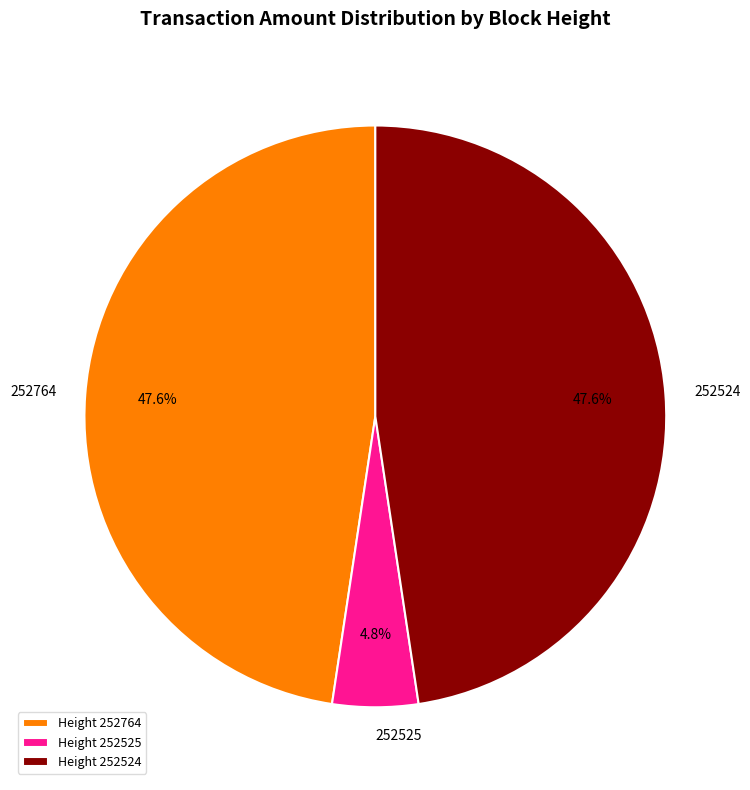

What is the smallest slice in the pie chart?

Height 252525